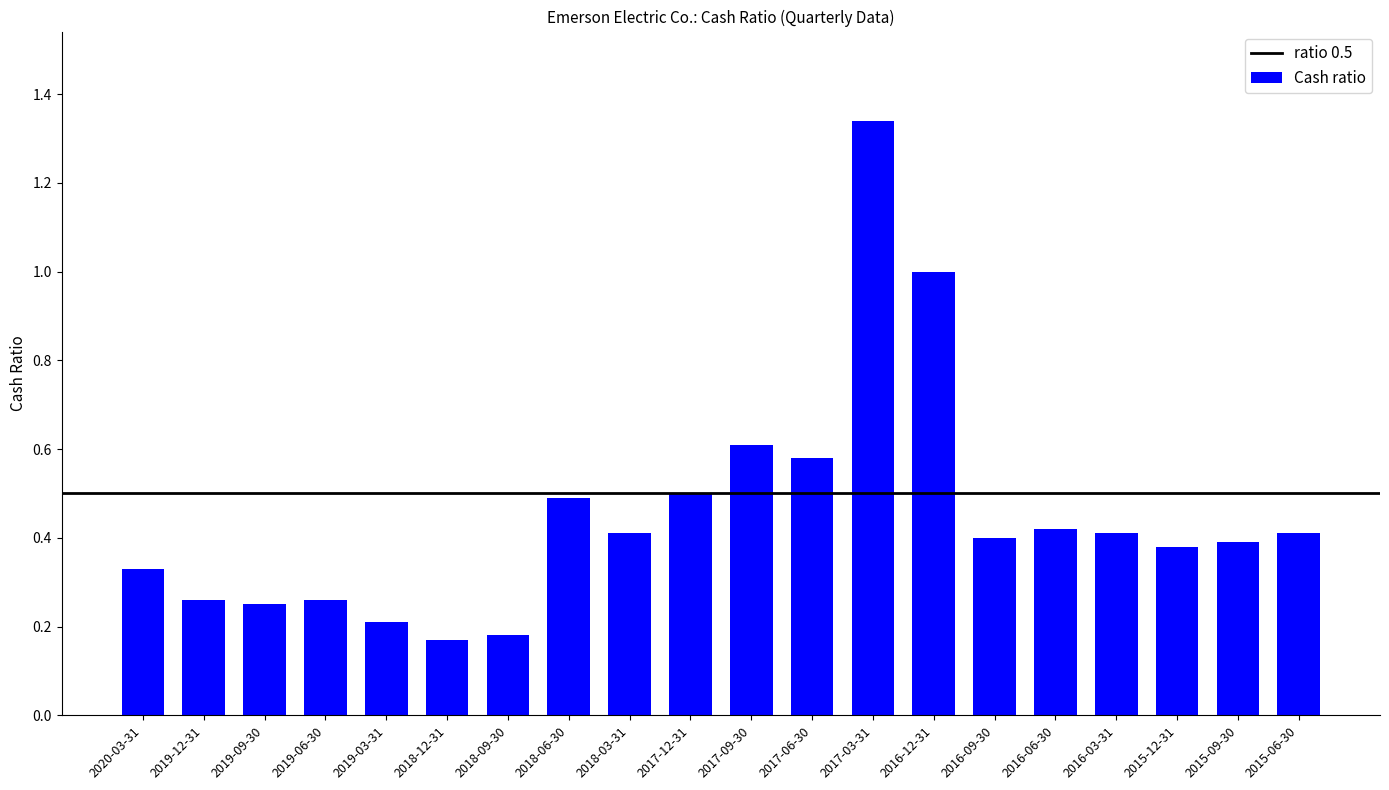

What is the average value?

0.5